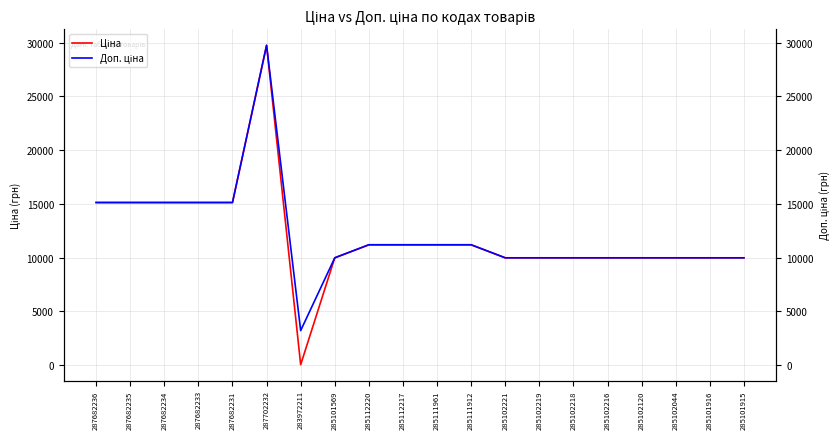

Rank the series by their average value, from lowest to highest.

Ціна, Доп. ціна